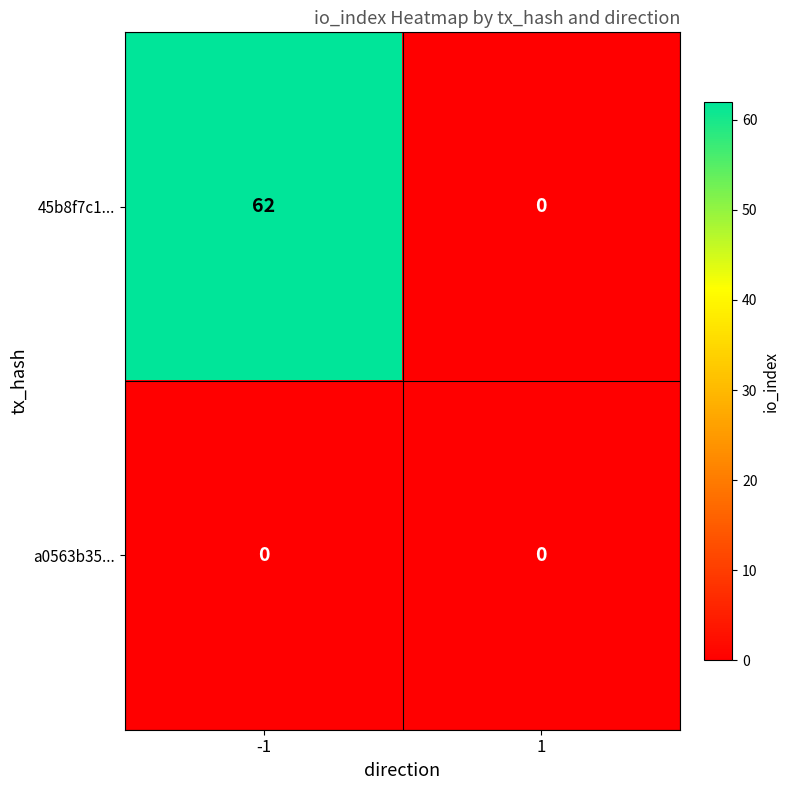

Reading left to right, transcribe all the data shown in this chart.

45b8f7c1...: 62	0
a0563b35...: 0	0